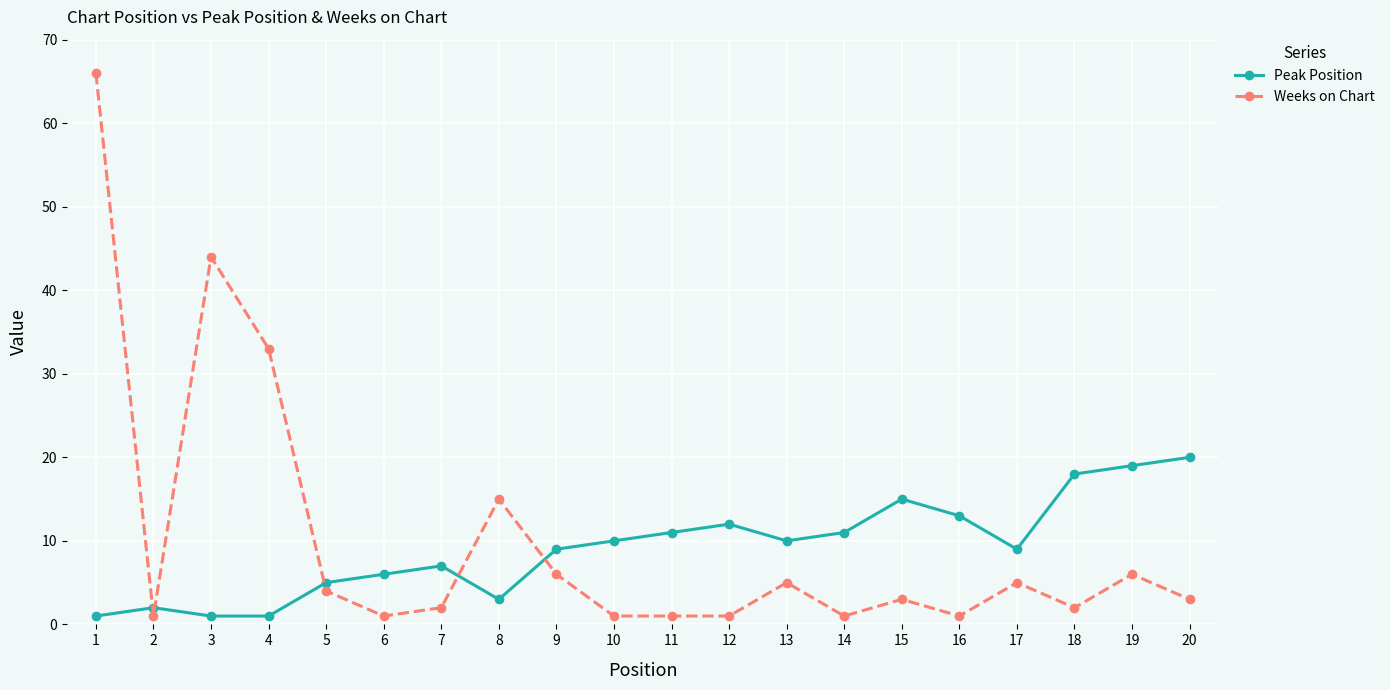

What is the lowest value of the Peak Position series?

1